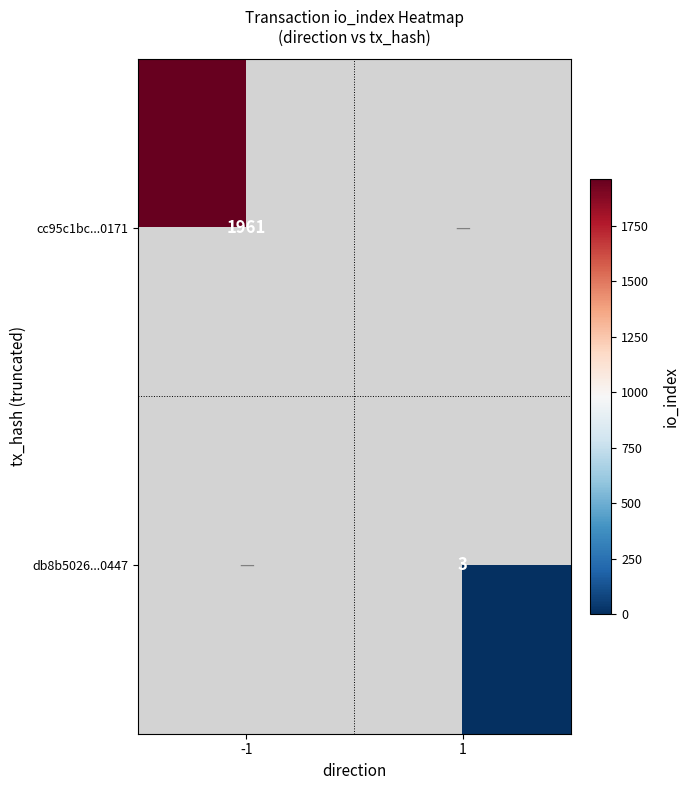

How many distinct data groups are displayed?

2